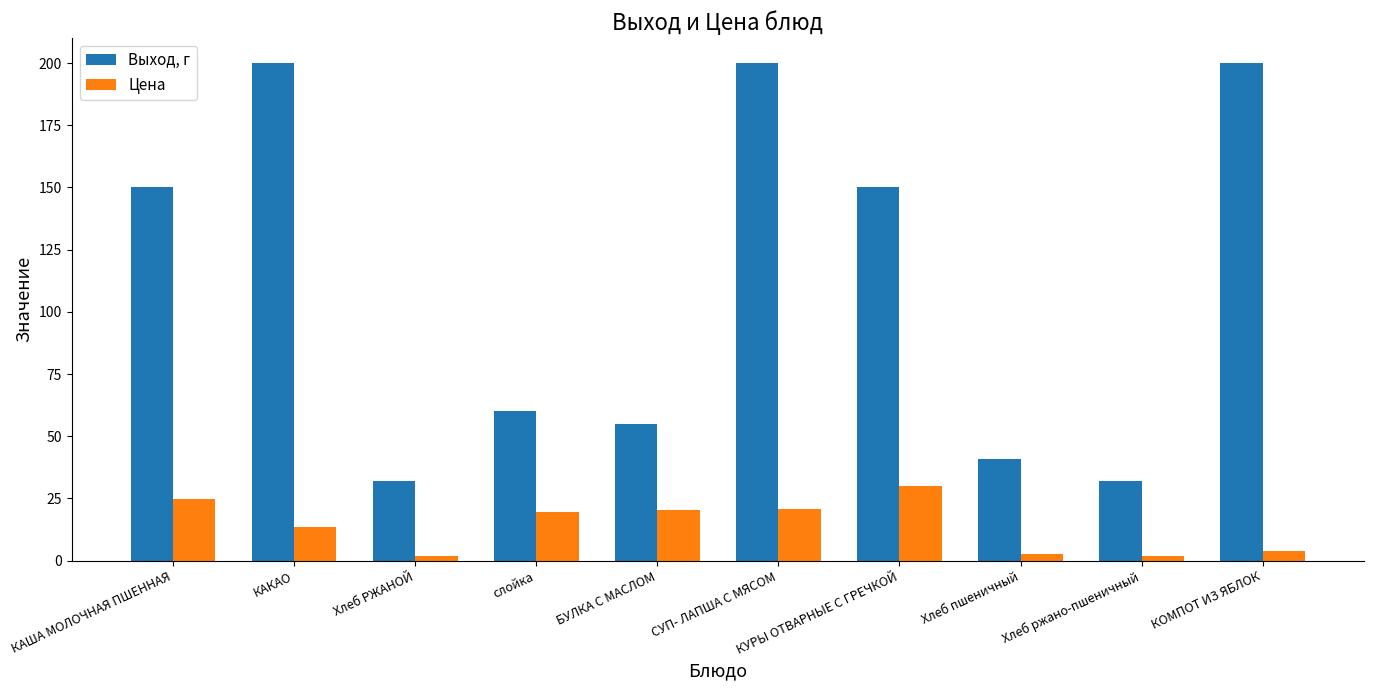

What is the lowest value of the Выход, г series?

32.0